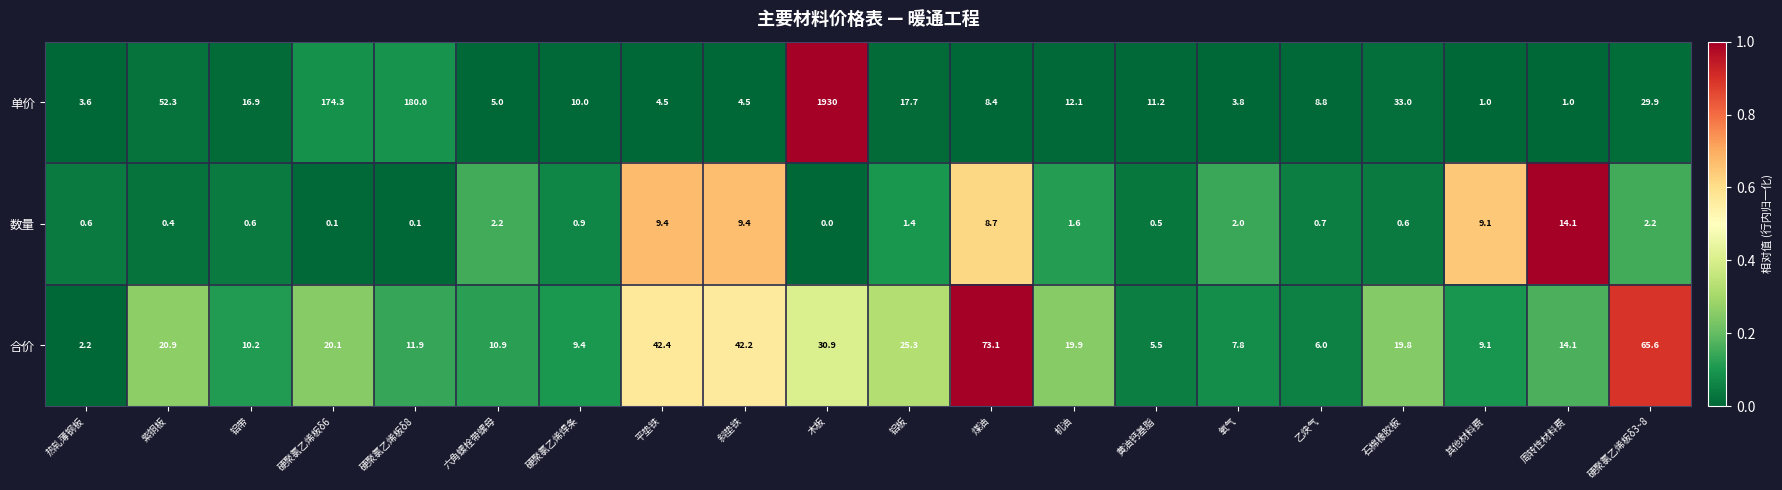

List the series in order of their overall mean, lowest first.

数量, 合价, 单价